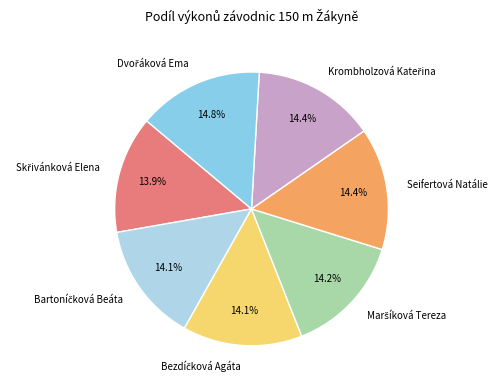

Does any single category account for the majority?

No